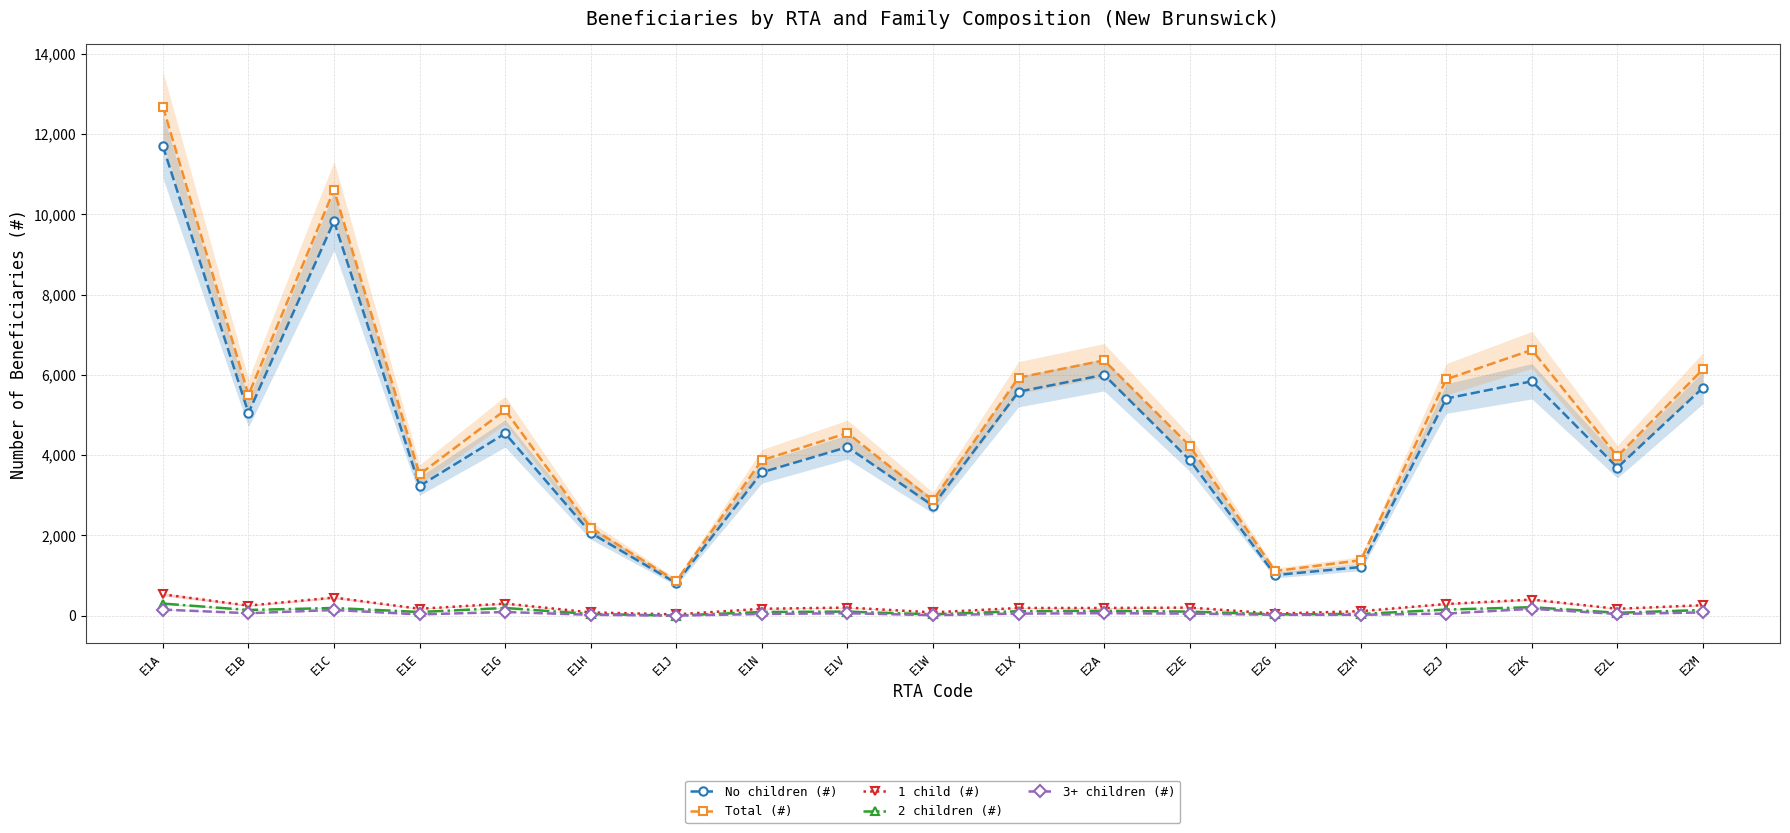

Count the number of data series in this chart.

5